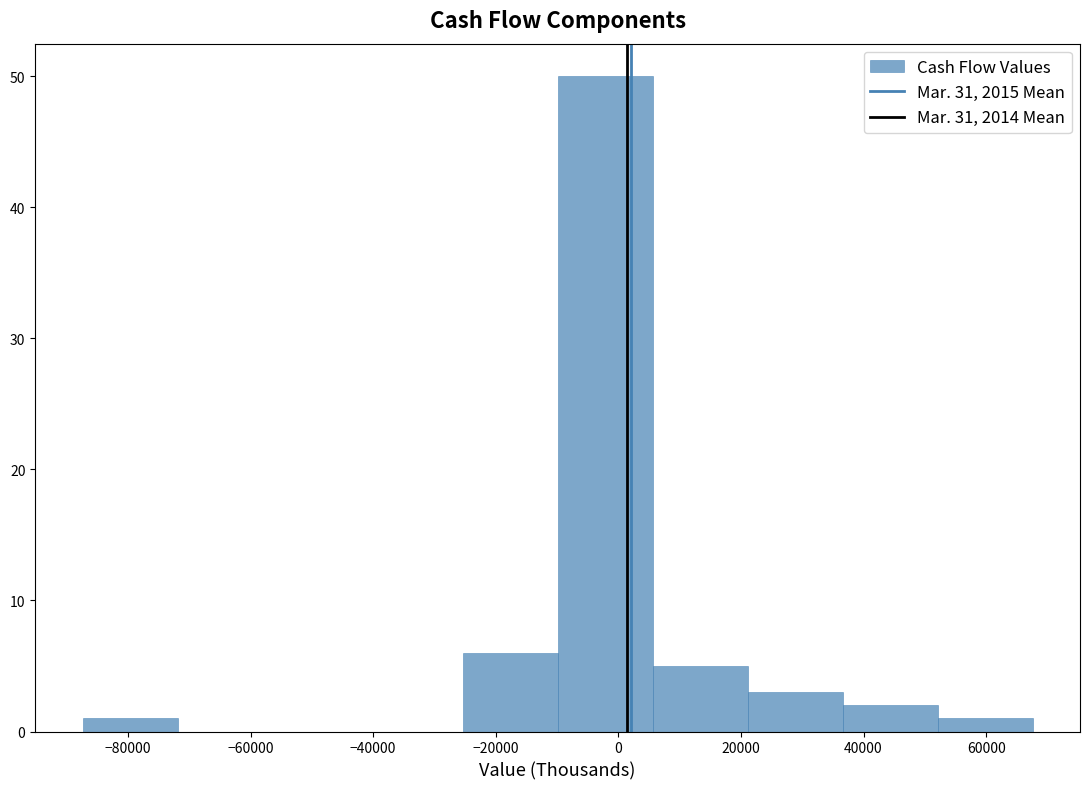

Reading left to right, transcribe this chart: for each bar, give the range it covers on the x-axis and its height. Neither the bar edges nor the heights are printed on the chart, so give them approximately, as read against the axes.

-88000 to -72000: 1
-72000 to -56000: 0
-56000 to -40000: 0
-40000 to -26000: 0
-26000 to -10000: 6
-10000 to 6000: 50
6000 to 22000: 5
22000 to 36000: 3
36000 to 52000: 2
52000 to 68000: 1